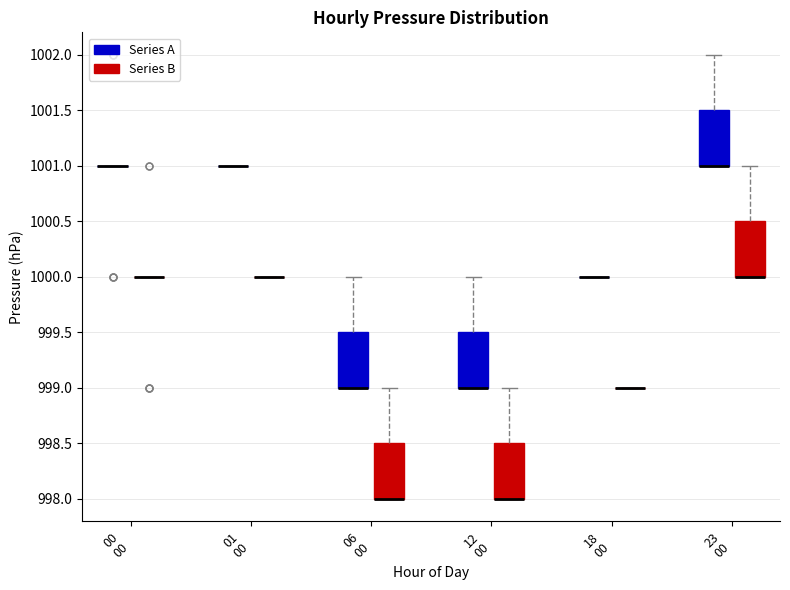

Reading left to right, read every box against the y-axis: the position of its median line, the range the box covers, and the ends of its whiskers. The values are not printed on the chart, so give them approximately, as read against the axis.

00 00 (Series A): box collapsed to a line at 1001.0, whiskers 1001.0 to 1001.0
00 00 (Series B): box collapsed to a line at 1000.0, whiskers 1000.0 to 1000.0
01 00 (Series A): box collapsed to a line at 1001.0, whiskers 1001.0 to 1001.0
01 00 (Series B): box collapsed to a line at 1000.0, whiskers 1000.0 to 1000.0
06 00 (Series A): median 999.0 (drawn on the box's lower edge), box 999.0 to 999.5, whiskers 999.0 to 1000.0
06 00 (Series B): median 998.0 (drawn on the box's lower edge), box 998.0 to 998.5, whiskers 998.0 to 999.0
12 00 (Series A): median 999.0 (drawn on the box's lower edge), box 999.0 to 999.5, whiskers 999.0 to 1000.0
12 00 (Series B): median 998.0 (drawn on the box's lower edge), box 998.0 to 998.5, whiskers 998.0 to 999.0
18 00 (Series A): box collapsed to a line at 1000.0, whiskers 1000.0 to 1000.0
18 00 (Series B): box collapsed to a line at 999.0, whiskers 999.0 to 999.0
23 00 (Series A): median 1001.0 (drawn on the box's lower edge), box 1001.0 to 1001.5, whiskers 1001.0 to 1002.0
23 00 (Series B): median 1000.0 (drawn on the box's lower edge), box 1000.0 to 1000.5, whiskers 1000.0 to 1001.0